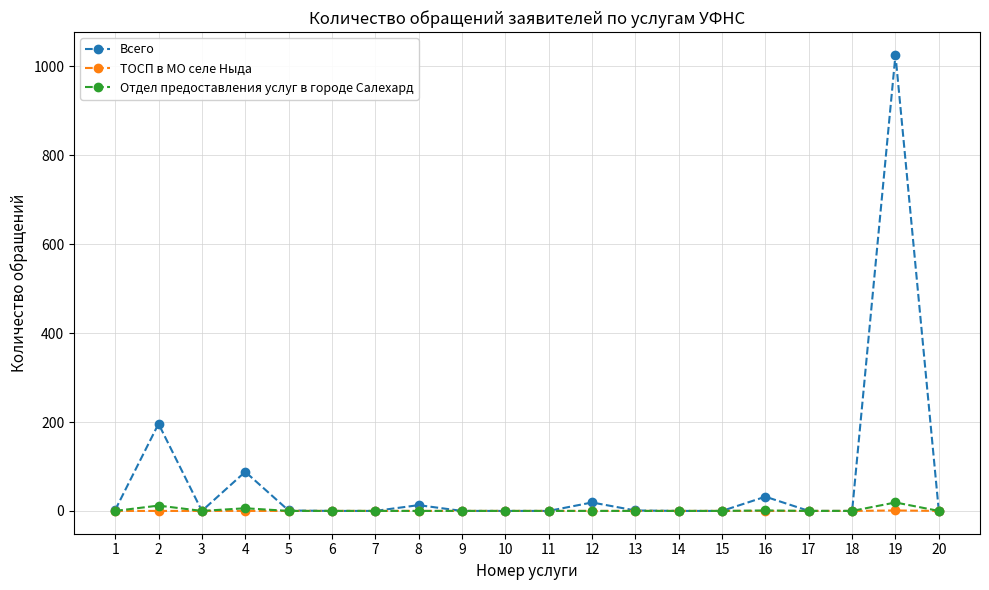

What is the highest value of the Всего series?

1026